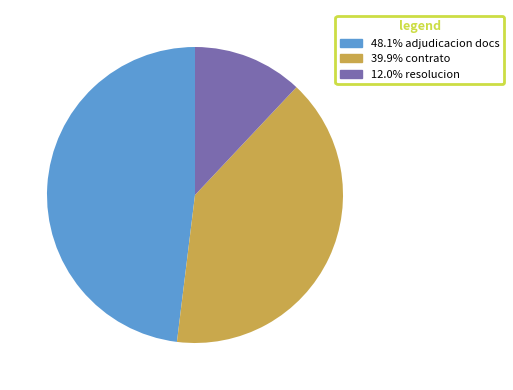

Is there a majority slice in this chart?

No